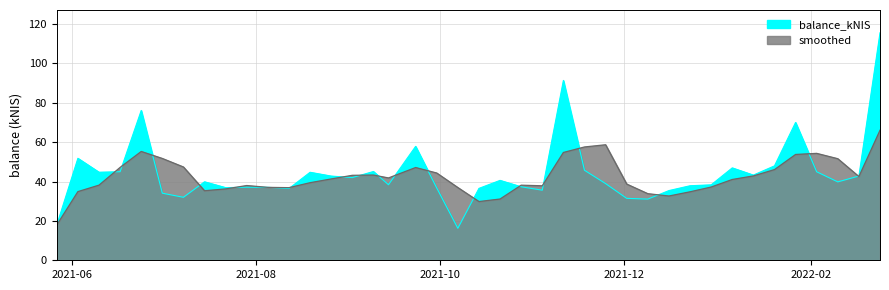

What is the difference between the maximum and second lowest values?

97.6